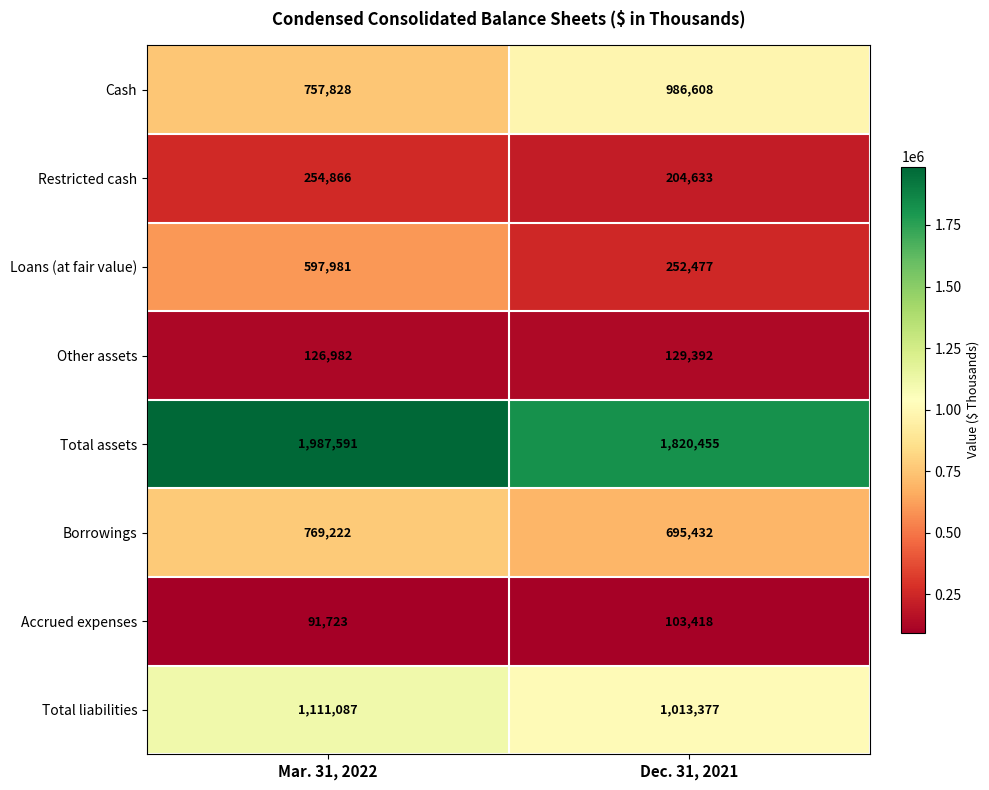

Reading left to right, what are all the values shown in this chart?

Cash: Mar. 31, 2022=757828	Dec. 31, 2021=986608
Restricted cash: Mar. 31, 2022=254866	Dec. 31, 2021=204633
Loans (at fair value): Mar. 31, 2022=597981	Dec. 31, 2021=252477
Other assets: Mar. 31, 2022=126982	Dec. 31, 2021=129392
Total assets: Mar. 31, 2022=1987591	Dec. 31, 2021=1820455
Borrowings: Mar. 31, 2022=769222	Dec. 31, 2021=695432
Accrued expenses: Mar. 31, 2022=91723	Dec. 31, 2021=103418
Total liabilities: Mar. 31, 2022=1111087	Dec. 31, 2021=1013377